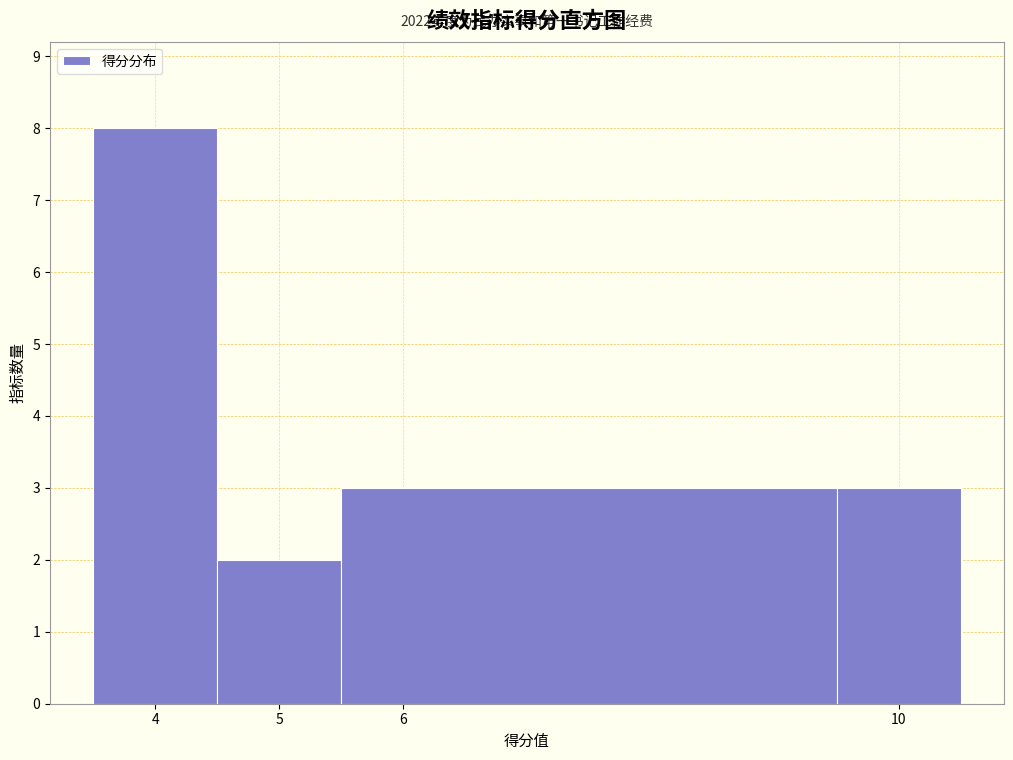

Which range on the x-axis has the tallest bar?

3.5 to 4.5